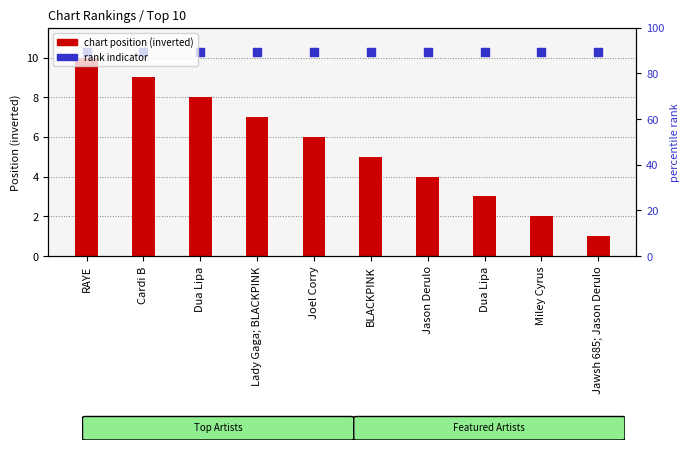

Which series contains the lowest Y value?

chart position (inverted)